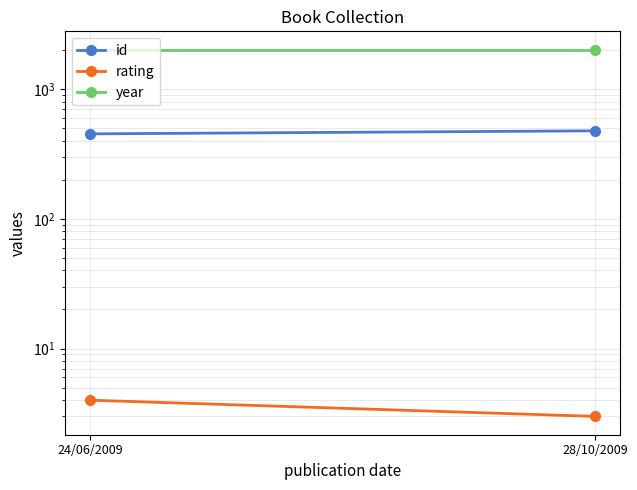

What are all the series names shown in the legend?

id, rating, year